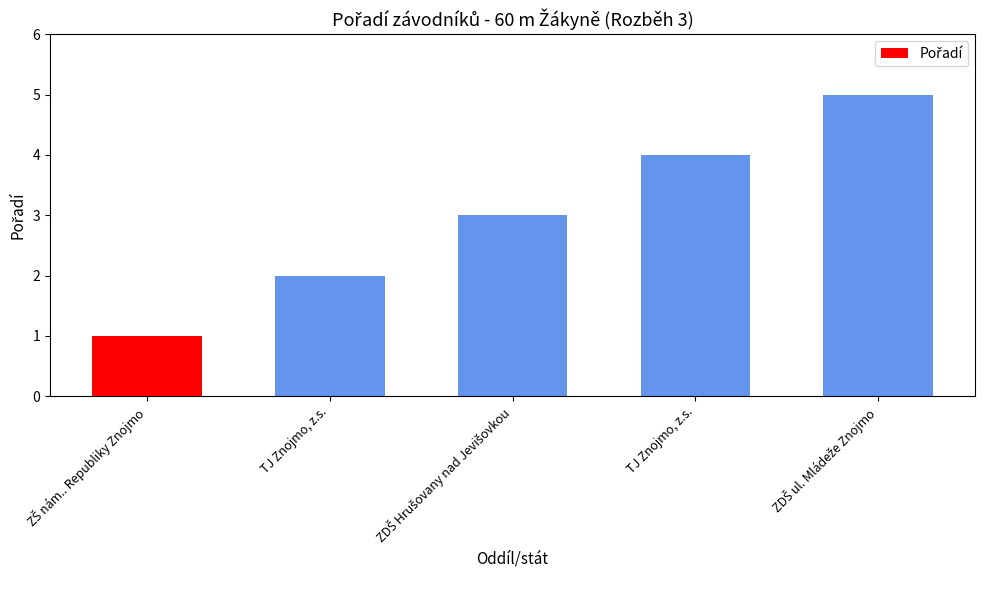

What is the label of the 4th bar from the left?

TJ Znojmo, z.s.